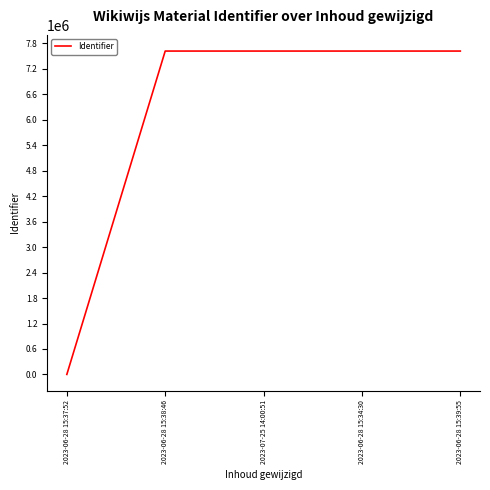

What is the average value?

6096221